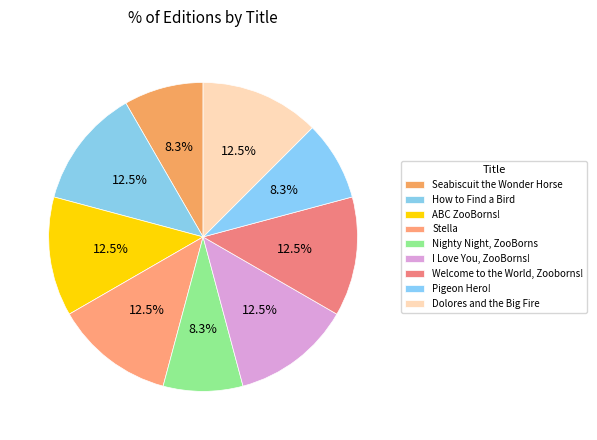

How many segments does this pie chart have?

9